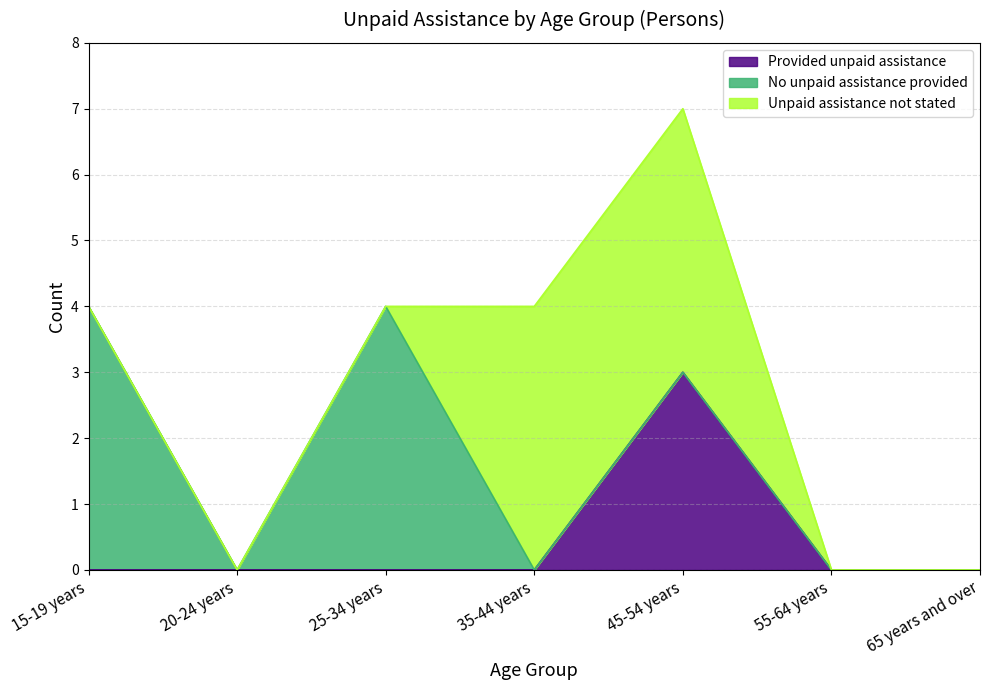

How many interior local valleys does the No unpaid assistance provided series have?

1